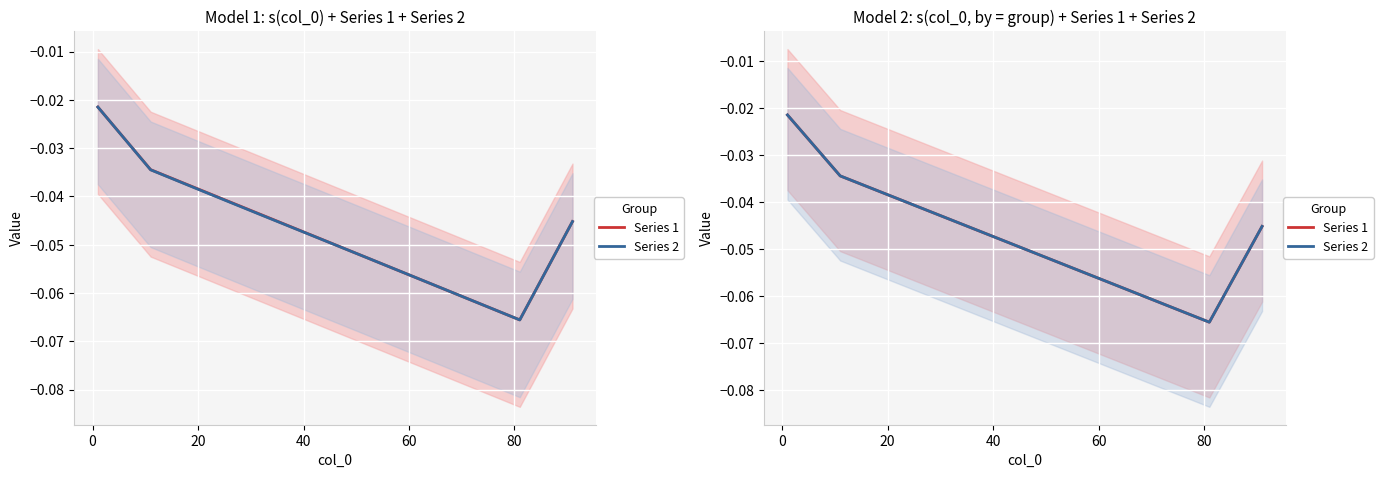

What is the lowest value of the Series 2 series?

-0.1